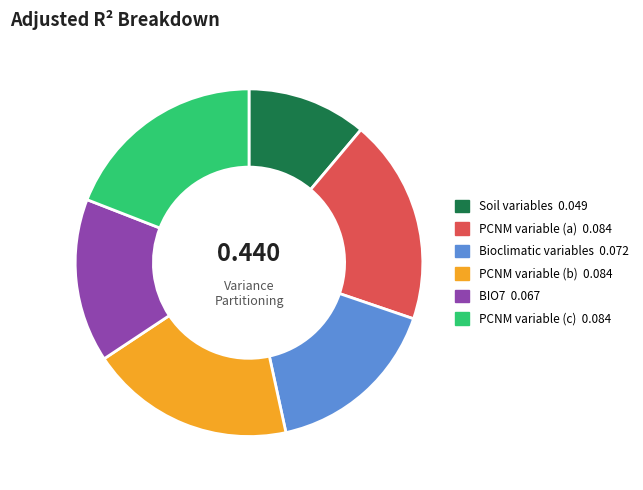

Which category has the smallest portion of the pie?

Soil variables